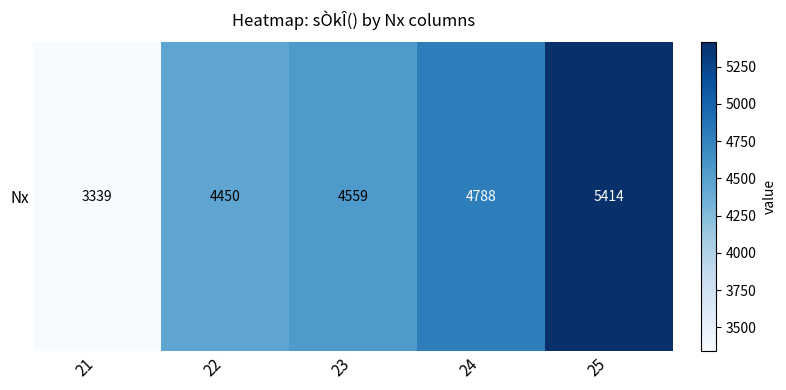

Is it true that the value at 24 is 8237?

False